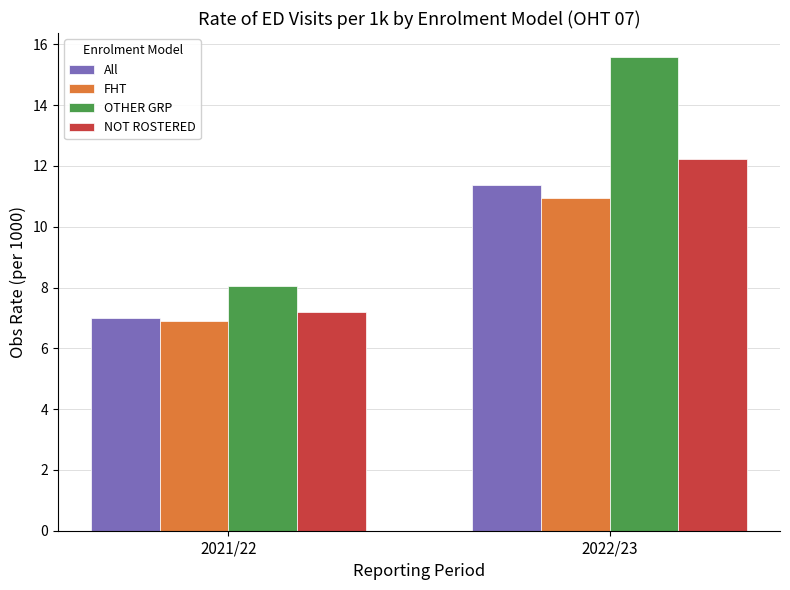

How many data points in NOT ROSTERED are above 12?

1